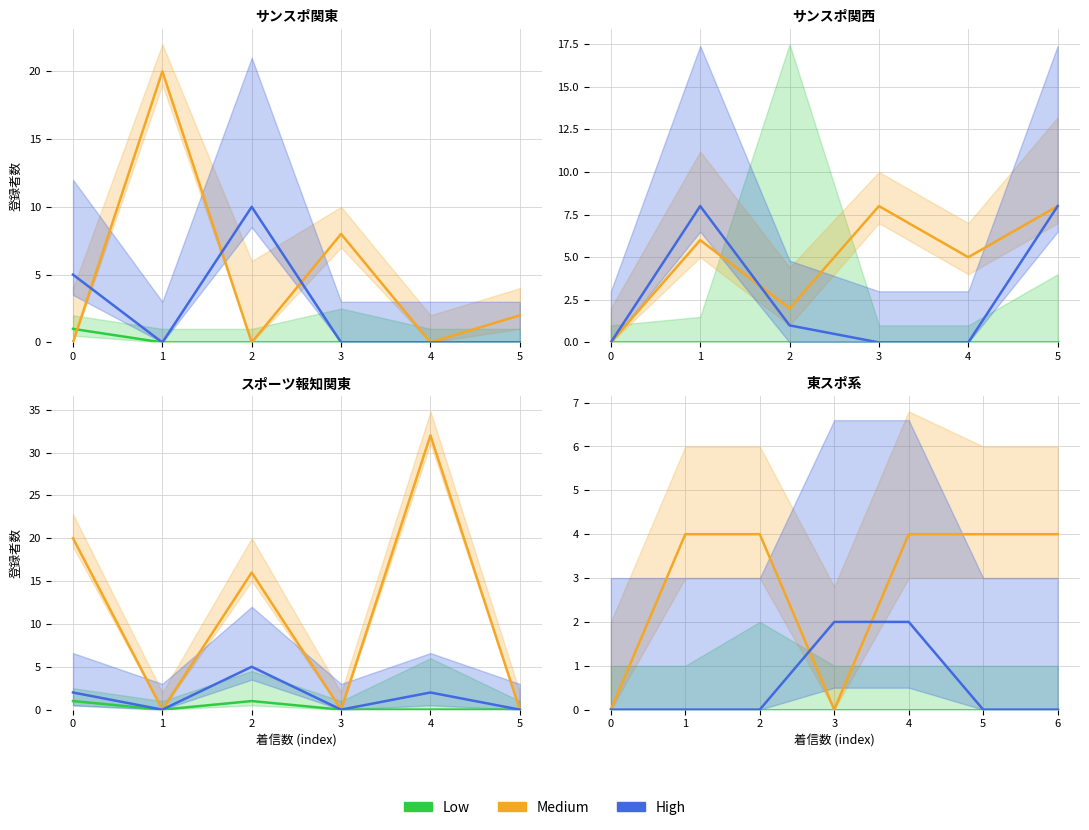

What is the difference between the highest and lowest values at 6?

4